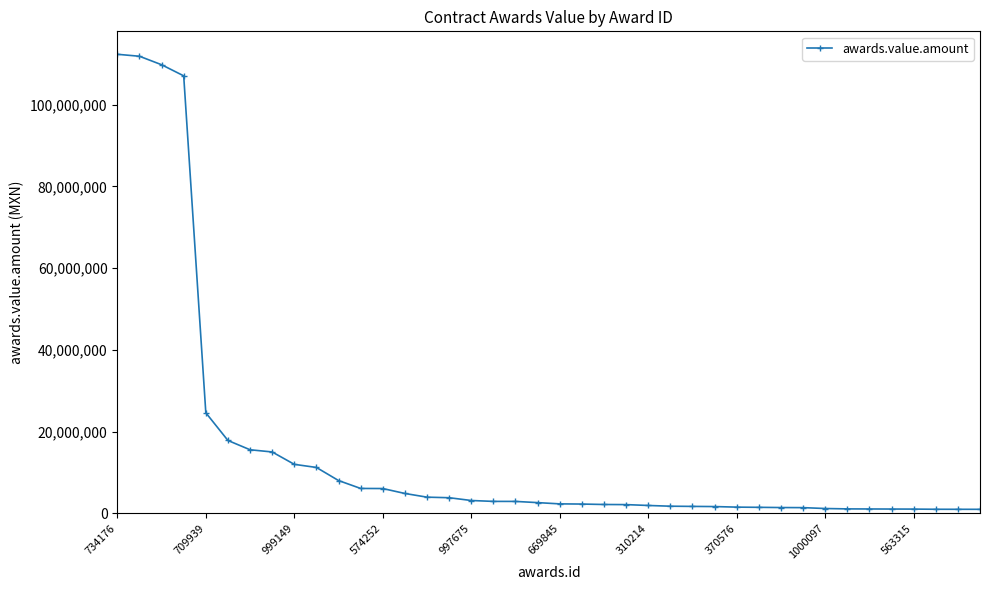

How many distinct data groups are displayed?

1